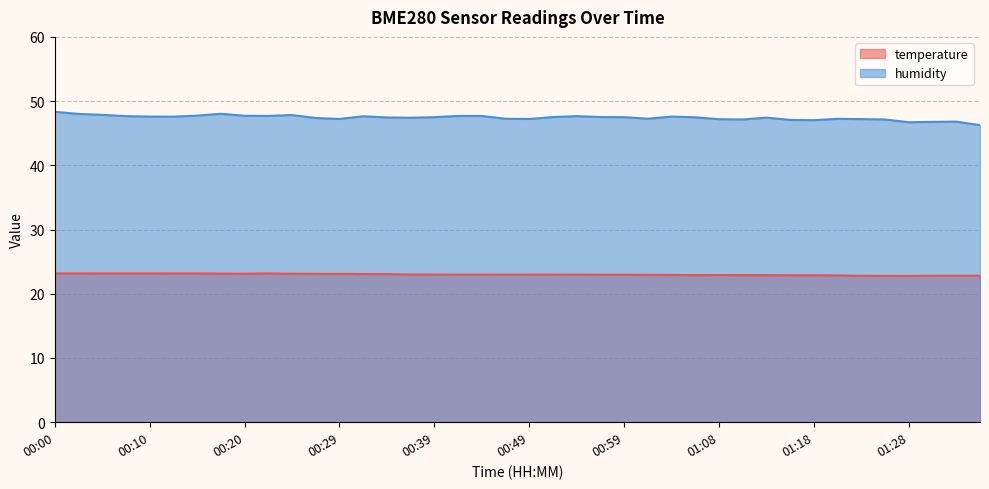

Is it true that temperature equals 13.2 at 00:17?

False